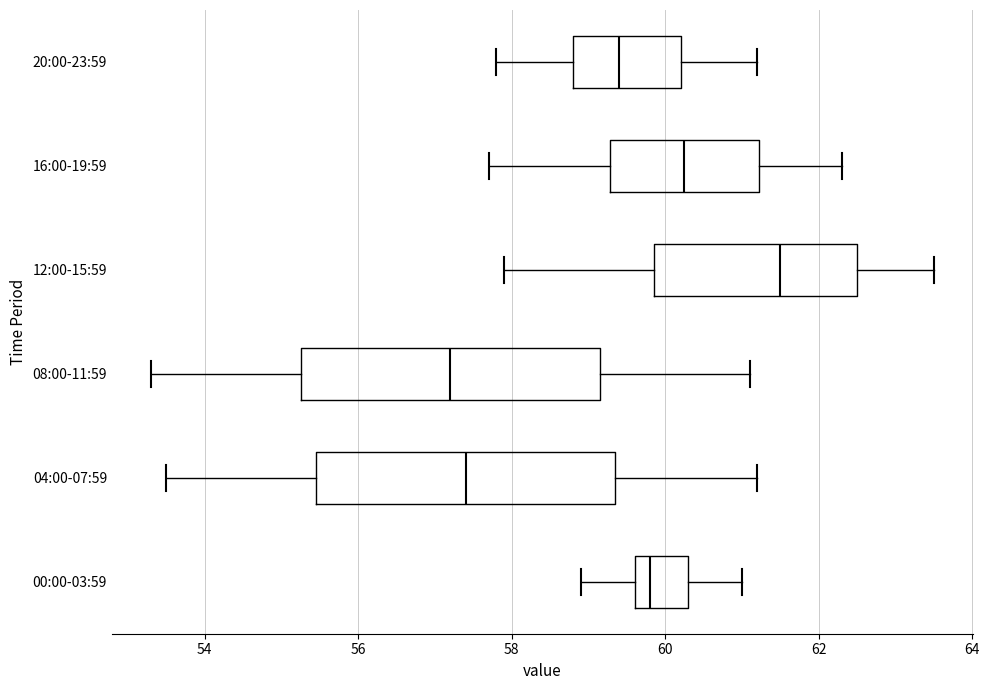

Where is the left edge of the box for 08:00-11:59 on the x-axis? The values are not printed on the chart, so give them approximately, as read against the axis.

55.2